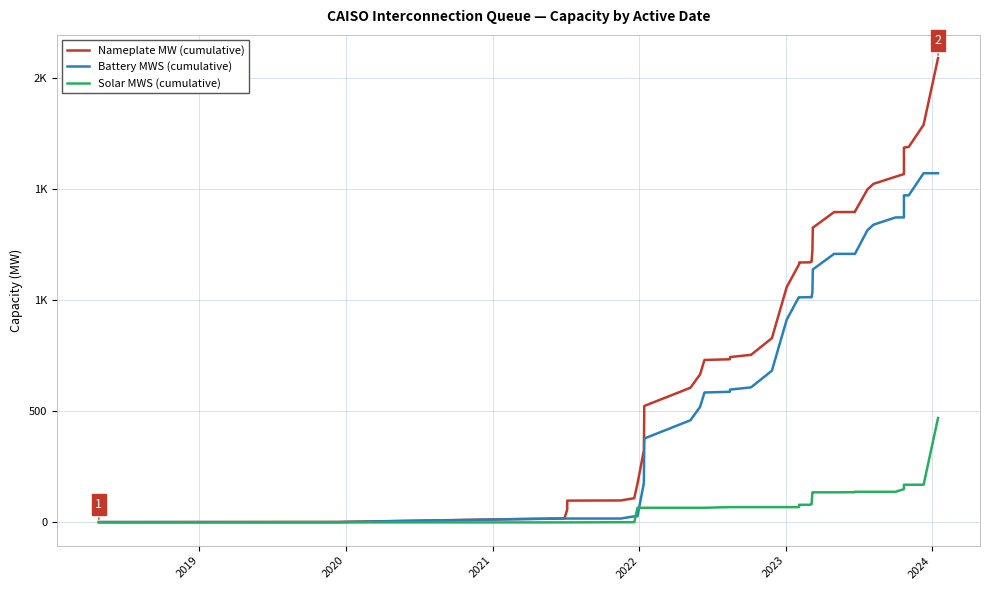

What are all the series names shown in the legend?

Nameplate MW (cumulative), Battery MWS (cumulative), Solar MWS (cumulative)